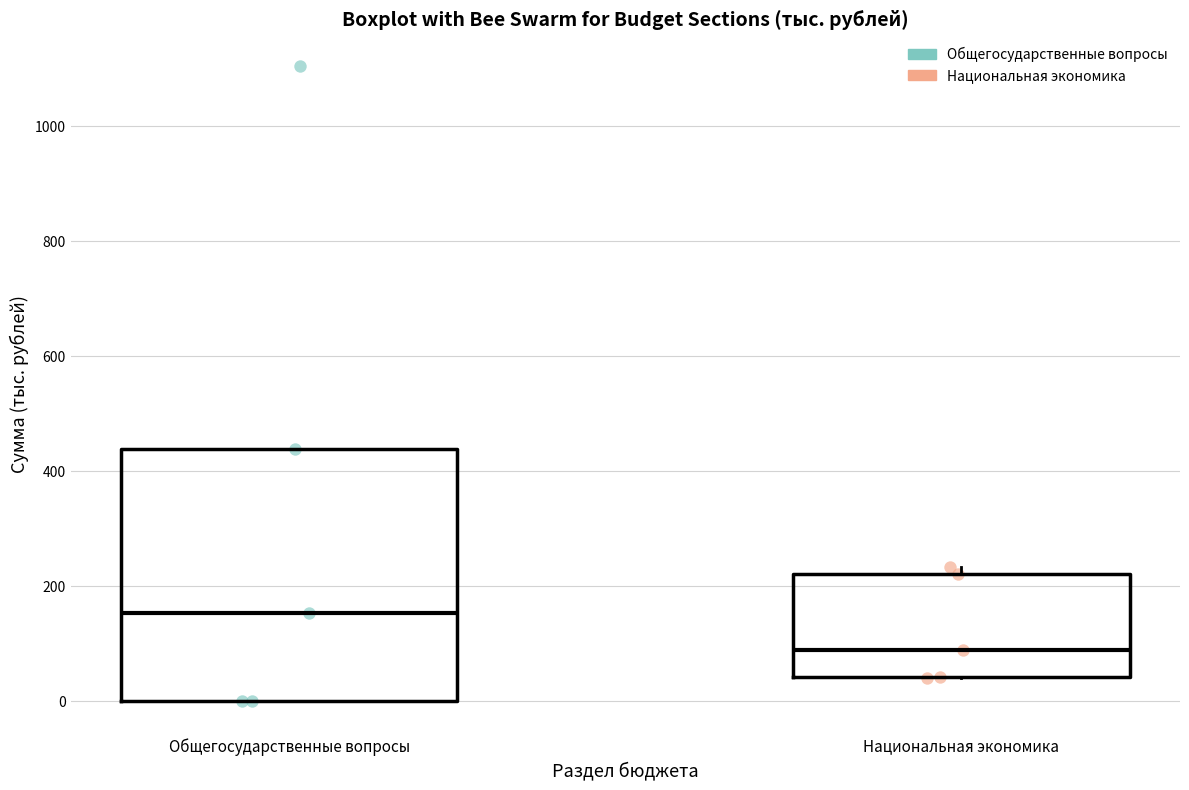

Reading left to right, transcribe this box plot: for each box, give where its median line is, the range the box spans, and where its two whiskers end, as read against the y-axis. The values are not printed on the chart, so give them approximately, as read against the axis.

Общегосударственные вопросы: median 160, box 0 to 440, whiskers 0 to 440
Национальная экономика: median 80, box 40 to 220, whiskers 40 to 240